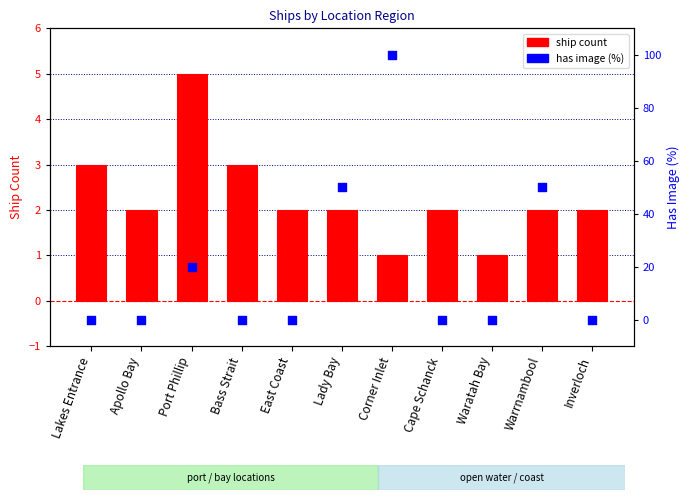

Which series contains the lowest Y value?

has image (%)